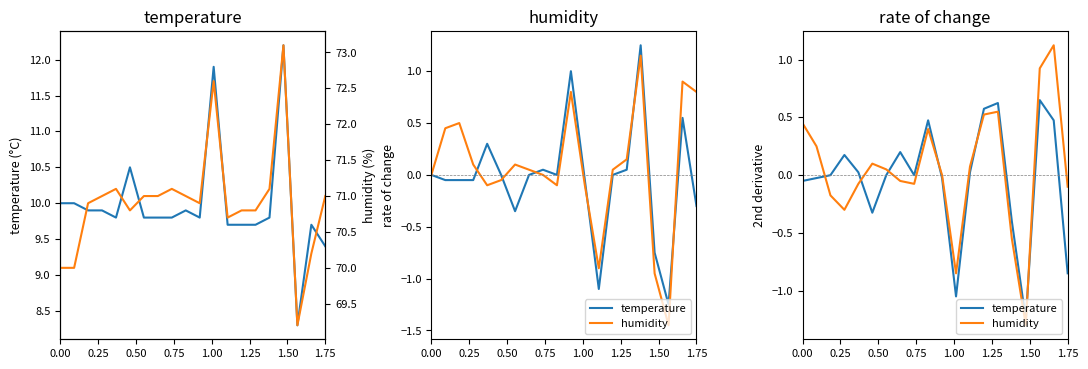

Between 1.50 and 0.00, which is larger?

1.50